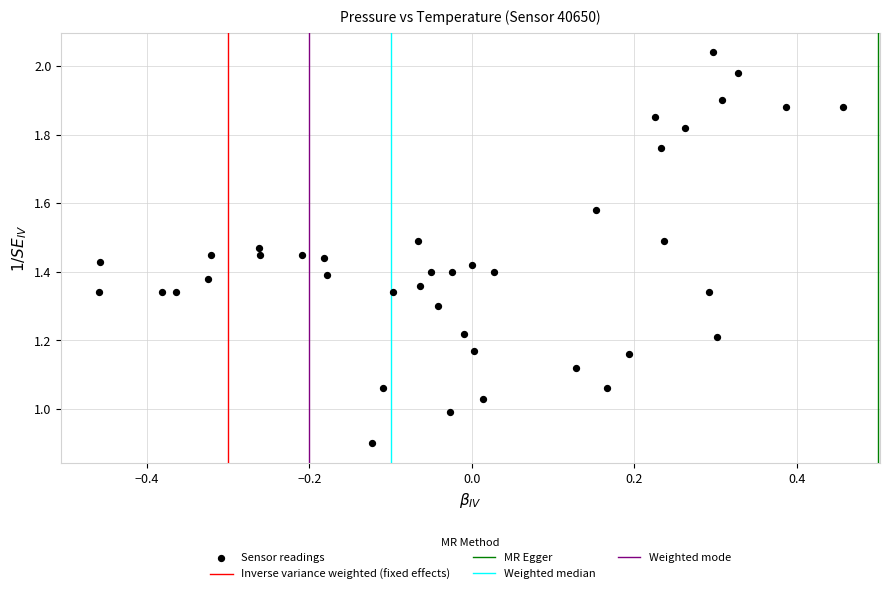

What is the range of X values (max minus min)?

0.9